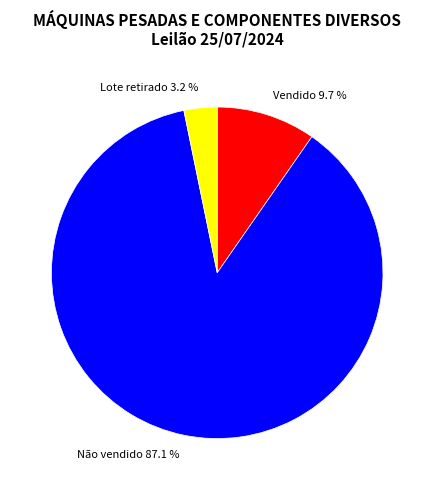

What portion of the pie excludes Vendido?

90.3%